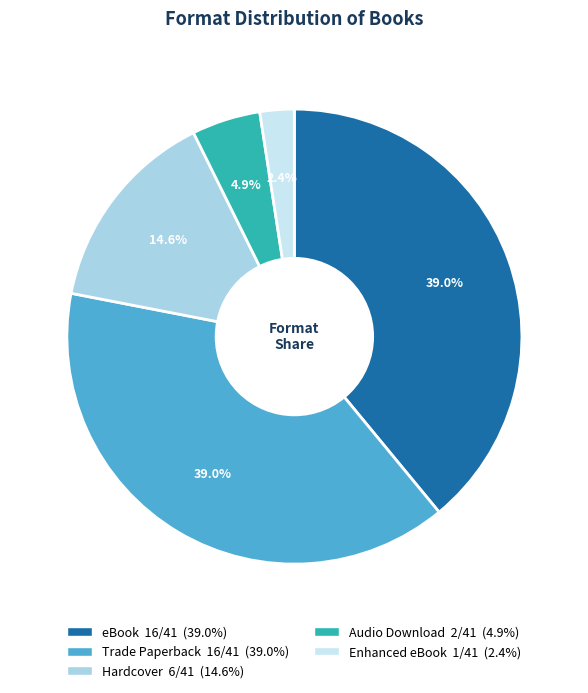

Between eBook and Audio Download, which is larger?

eBook